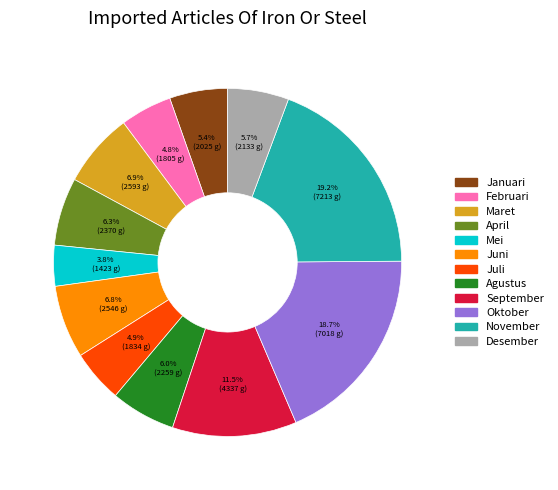

How many segments does this pie chart have?

12